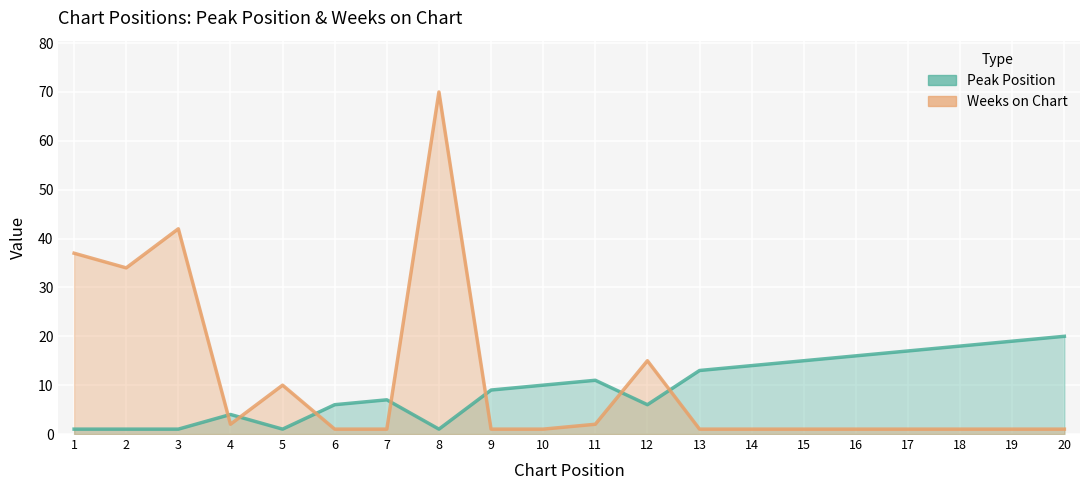

What value does the Peak Position series have at 6, to the nearest 10?

10